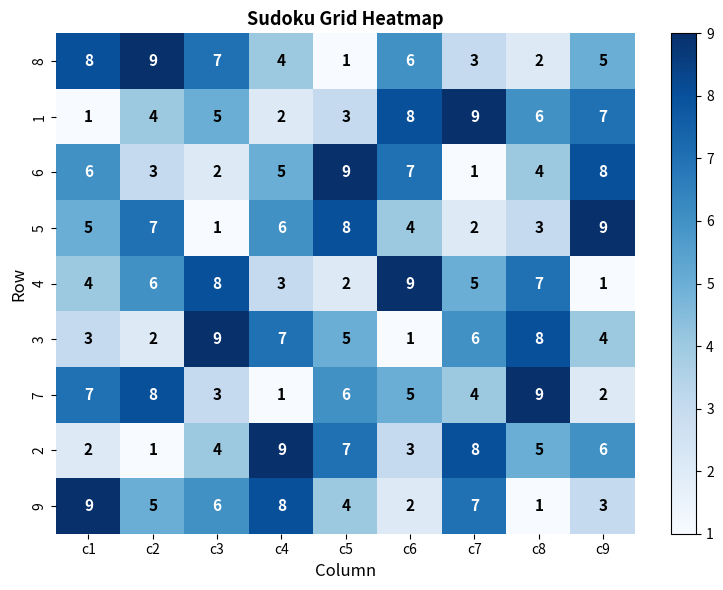

What is the average value of the 3 series?

5